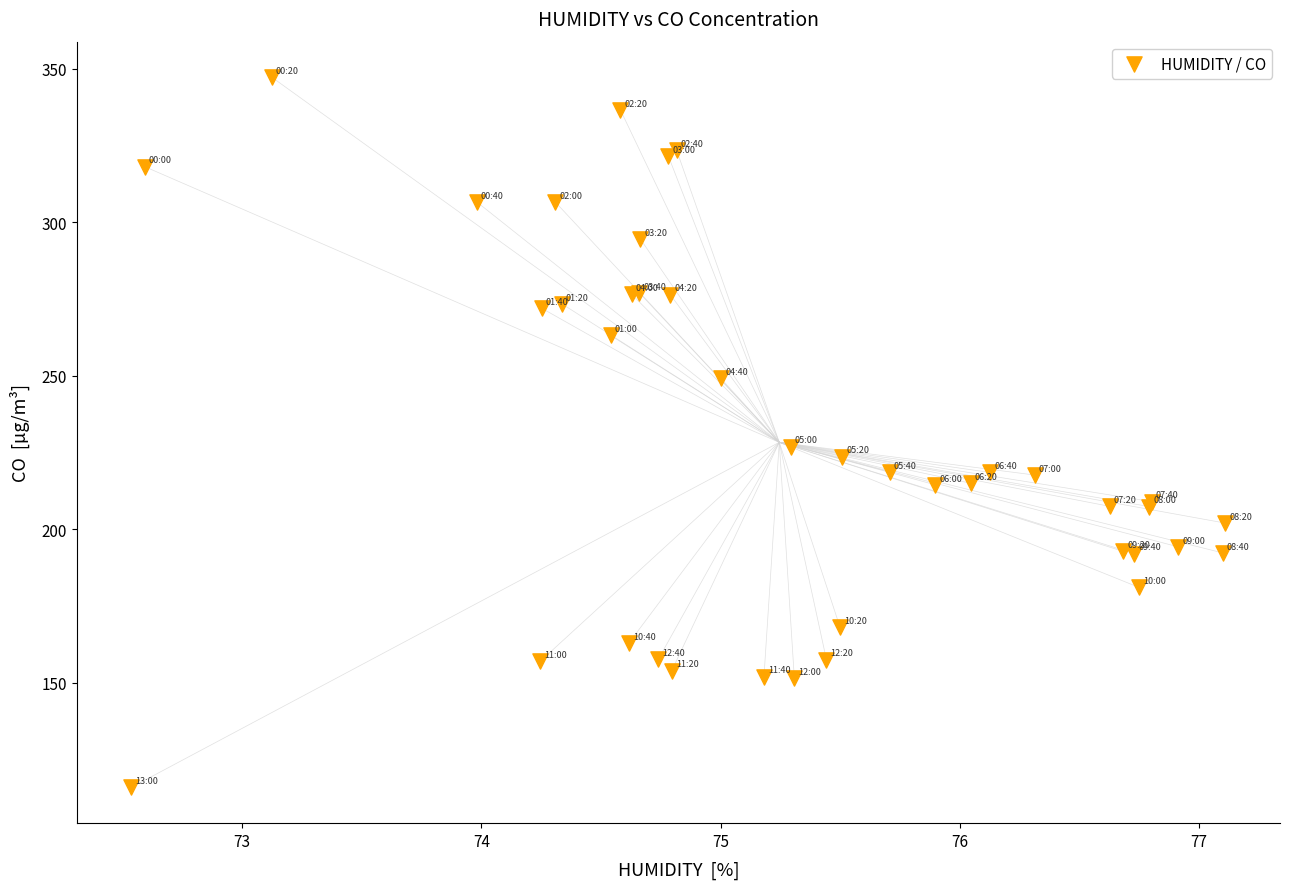

What Y value in the scatter plot is closest to 231?

226.9